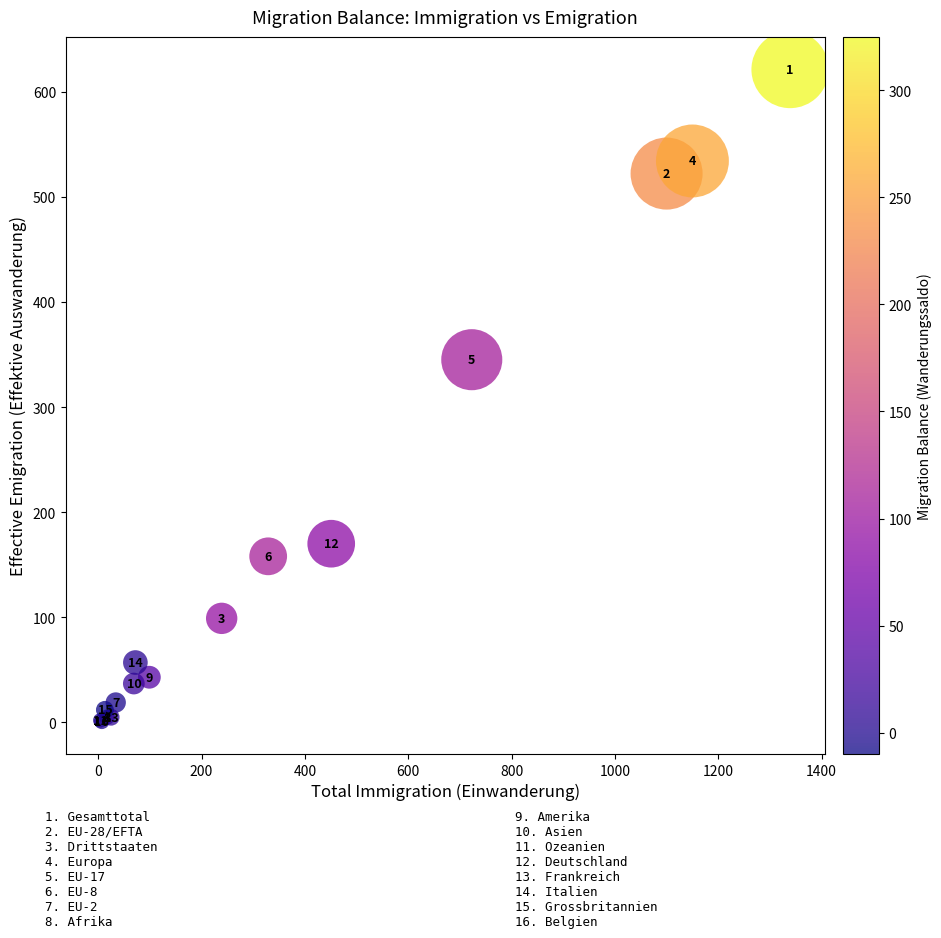

What Y value in the scatter plot is closest to 311?

345